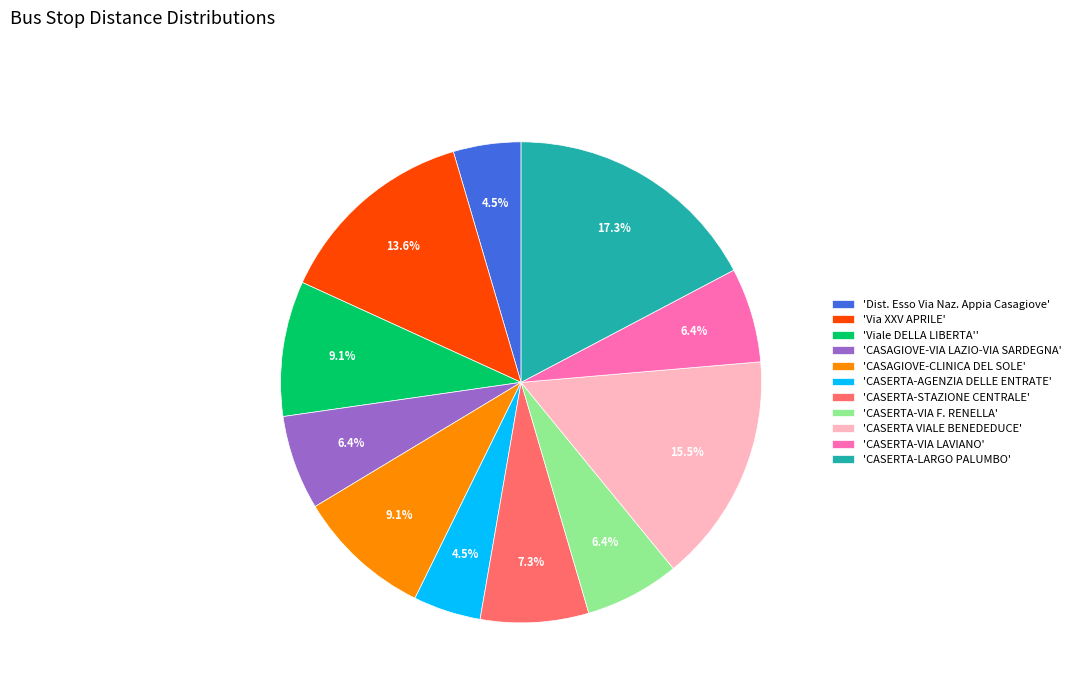

What percentage is NOT represented by 'CASERTA-LARGO PALUMBO'?

82.7%